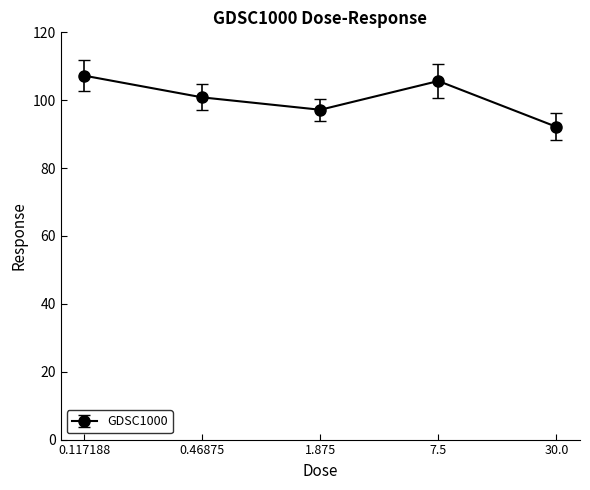

The value at 7.5 is 145.6. True or false?

False